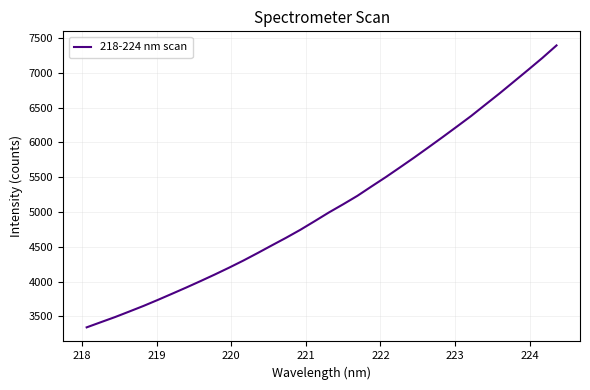

What is the minimum value shown in the chart?

3343.5